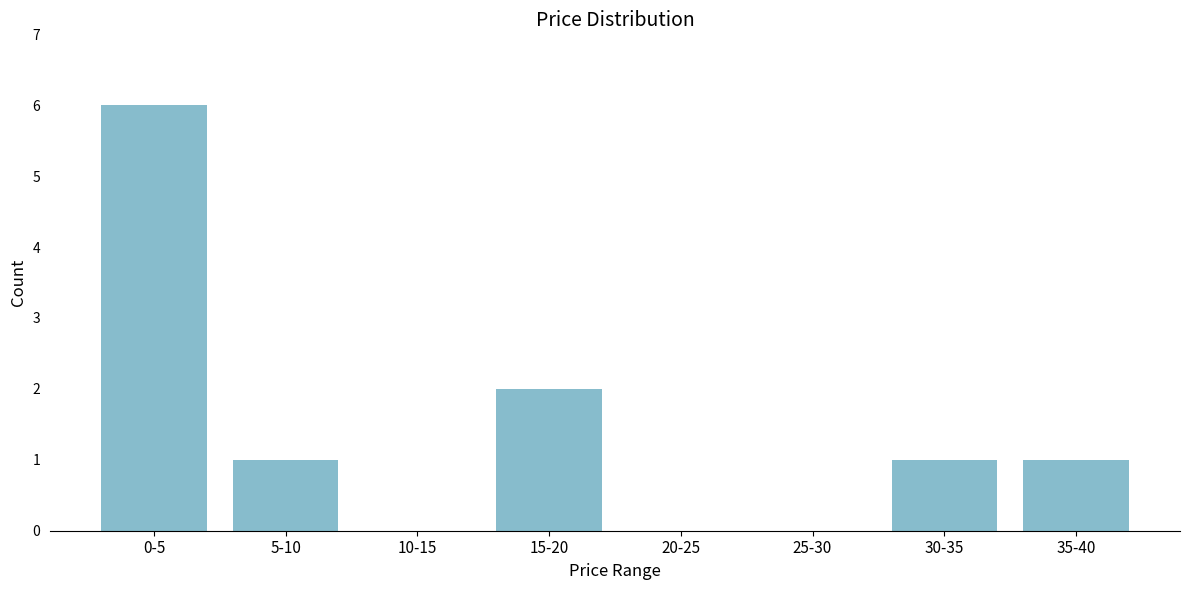

Reading left to right, extract all data points from this chart.

0-5=6	5-10=1	10-15=0	15-20=2	20-25=0	25-30=0	30-35=1	35-40=1